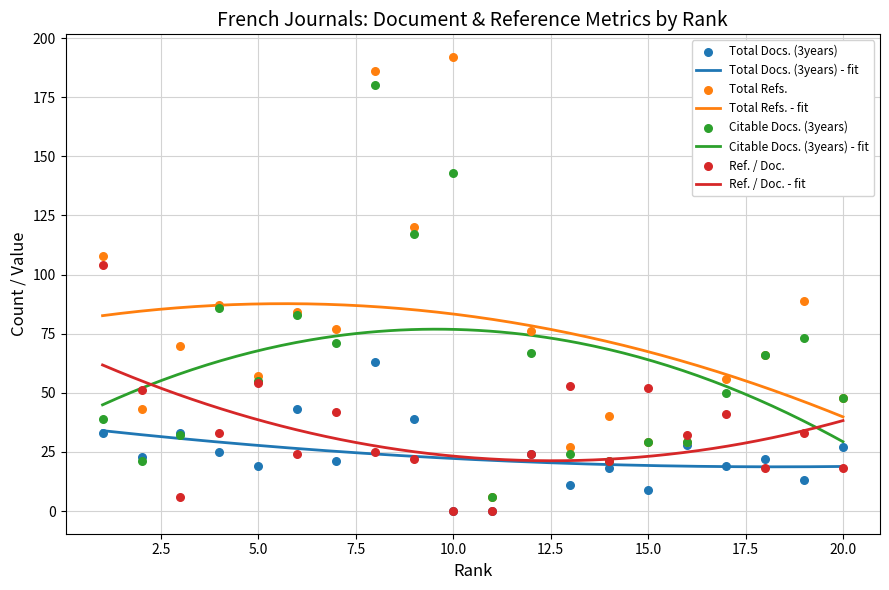

What are all the series names shown in the legend?

Total Docs. (3years), Total Refs., Citable Docs. (3years), Ref. / Doc.